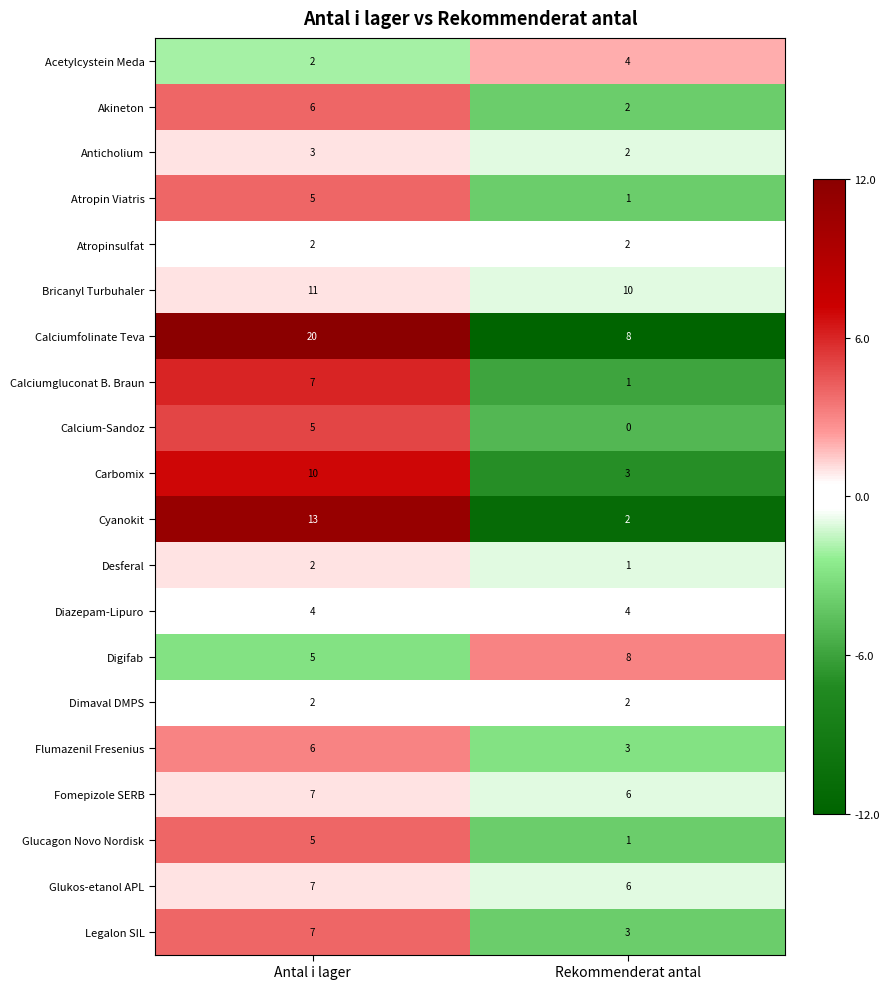

At which label is Cyanokit closest to 7?

Rekommenderat antal